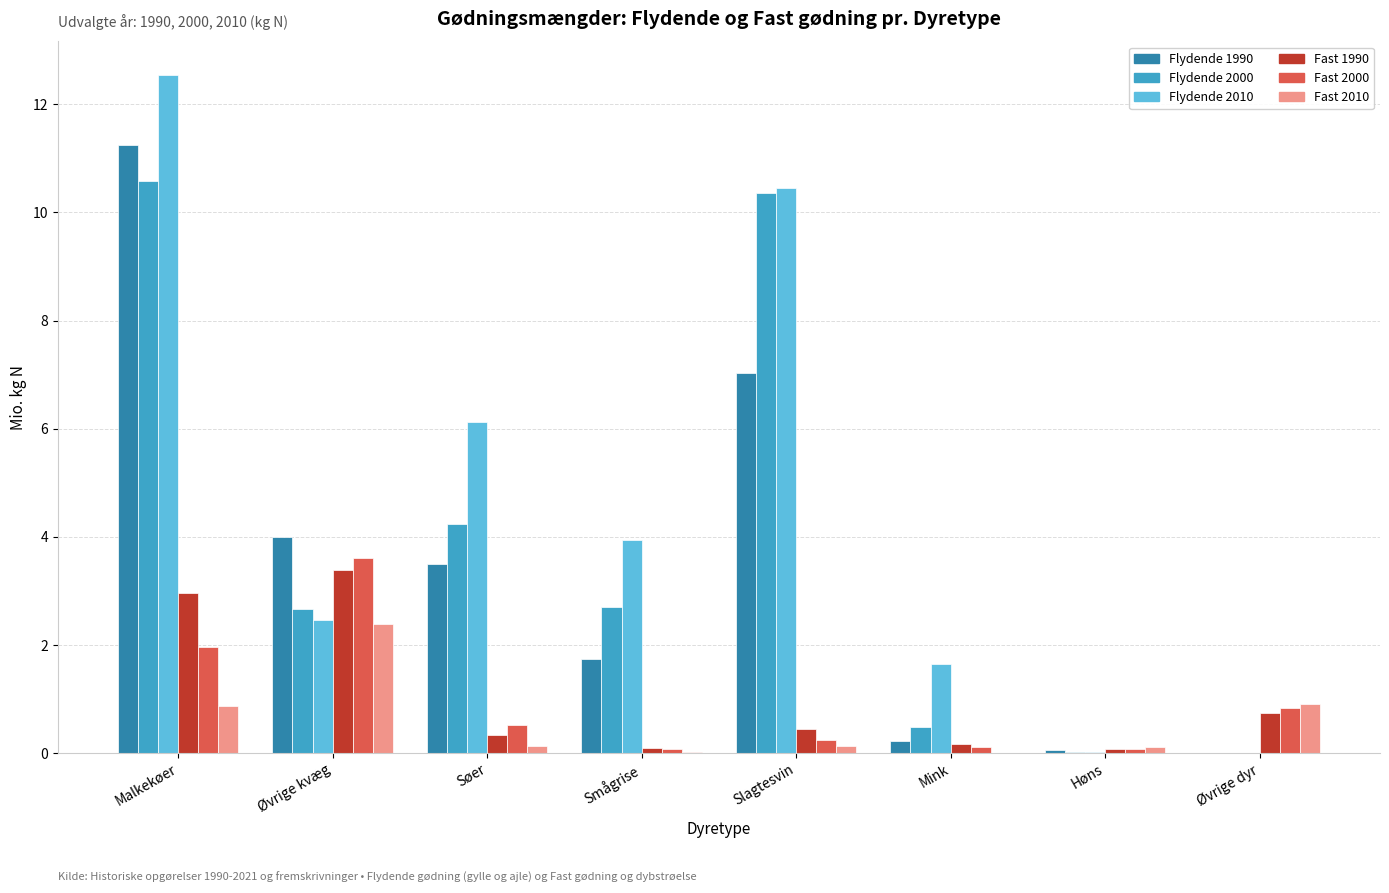

The value of Fast 1990 at Malkekøer is 4.0. True or false?

False